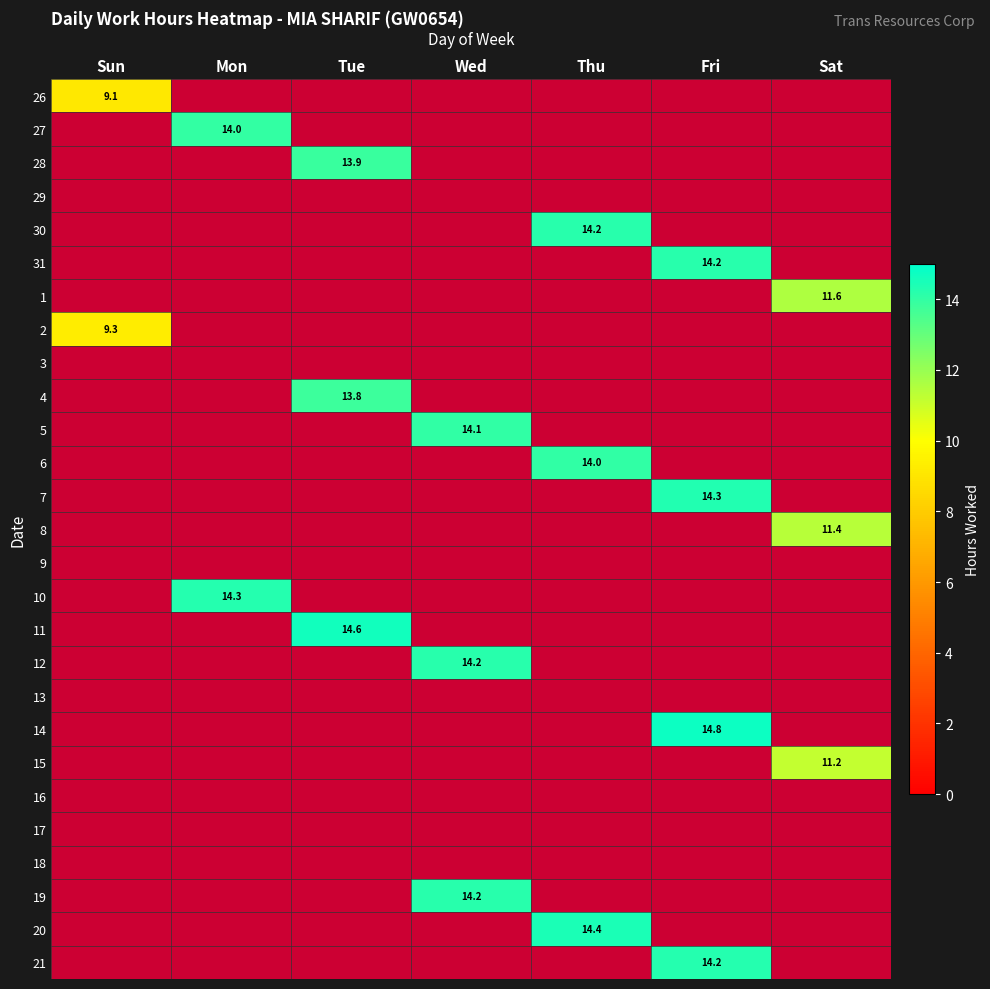

Which has a higher value, Sun or Thu?

Thu